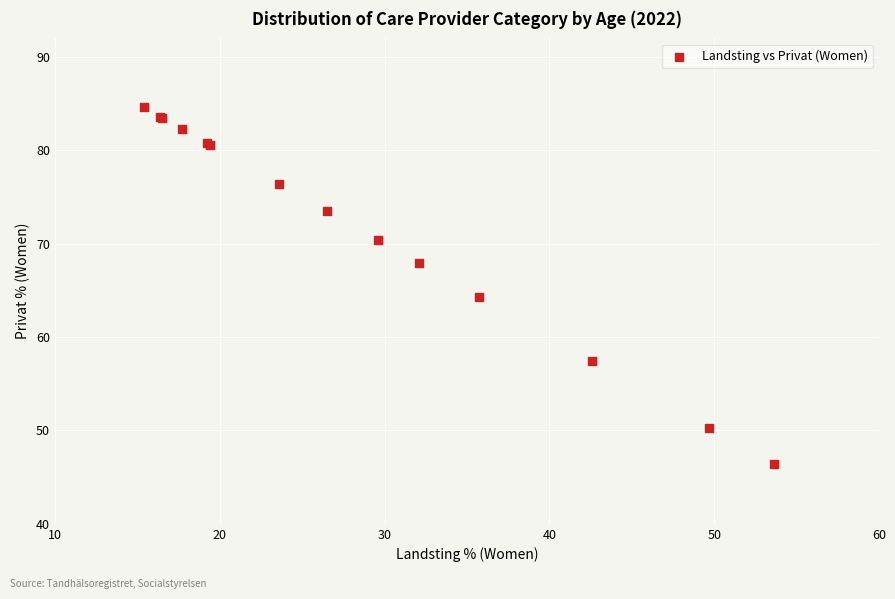

What Y value in the scatter plot is closest to 65?

64.3